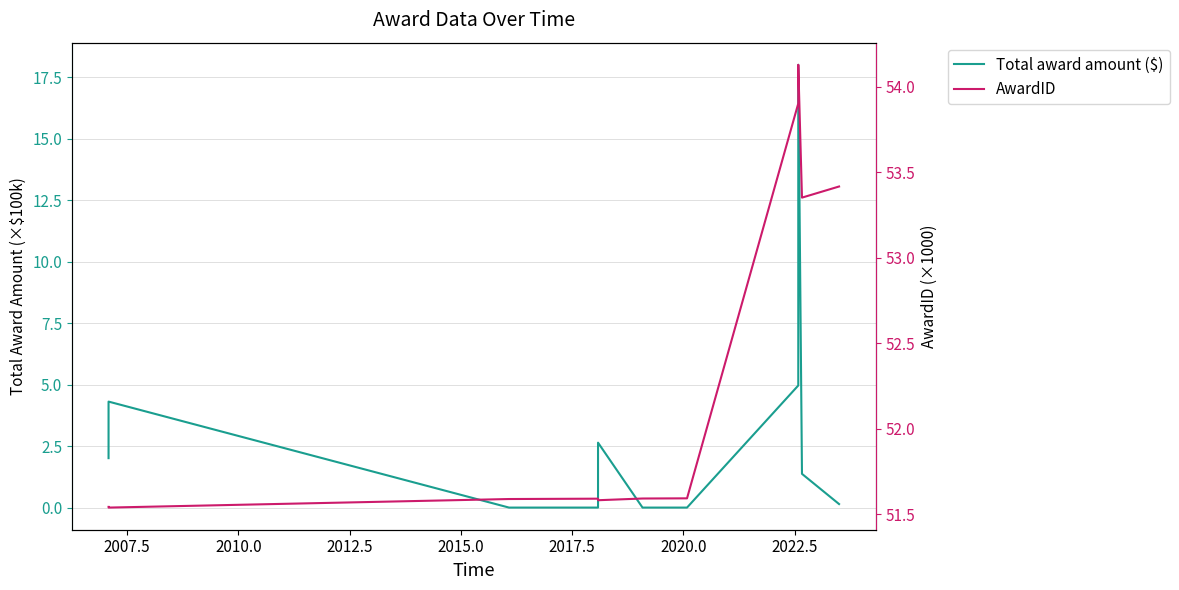

Reading right to left, transcribe all the data shown in this chart.

Total award amount ($): 0.1	1.4	18.0	5.0	0.0	0.0	2.6	0.0	0.0	0.0	4.3	2.0
AwardID: 53.4	53.4	54.1	53.9	51.6	51.6	51.6	51.6	51.6	51.6	51.5	51.5